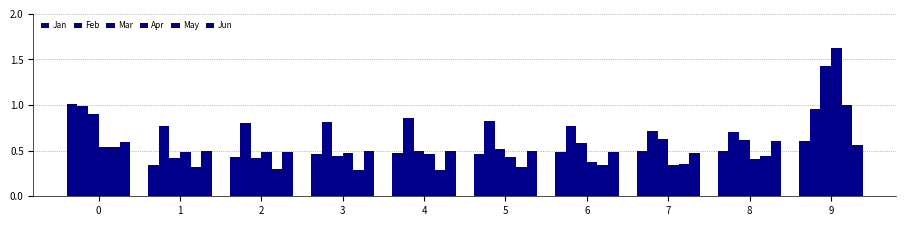

How many groups of bars are there?

10